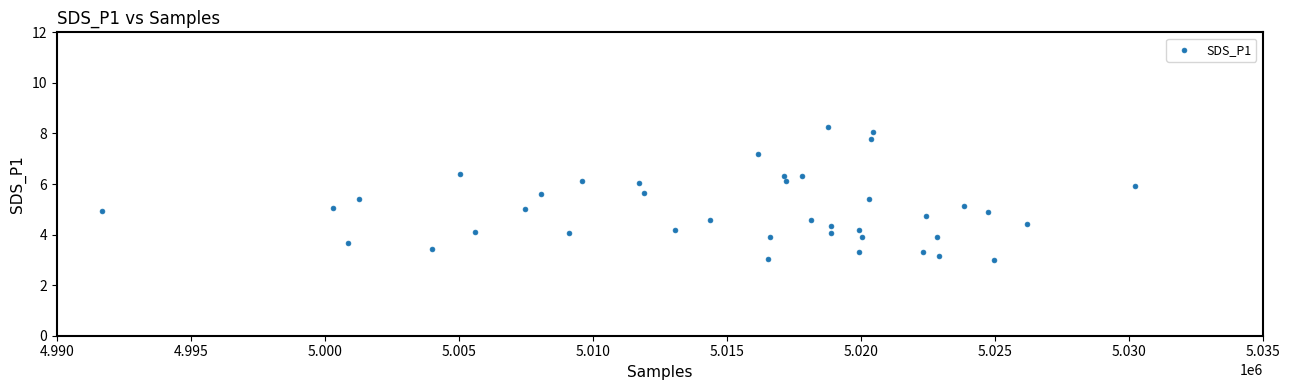

What is the range of X values (max minus min)?

38542.0